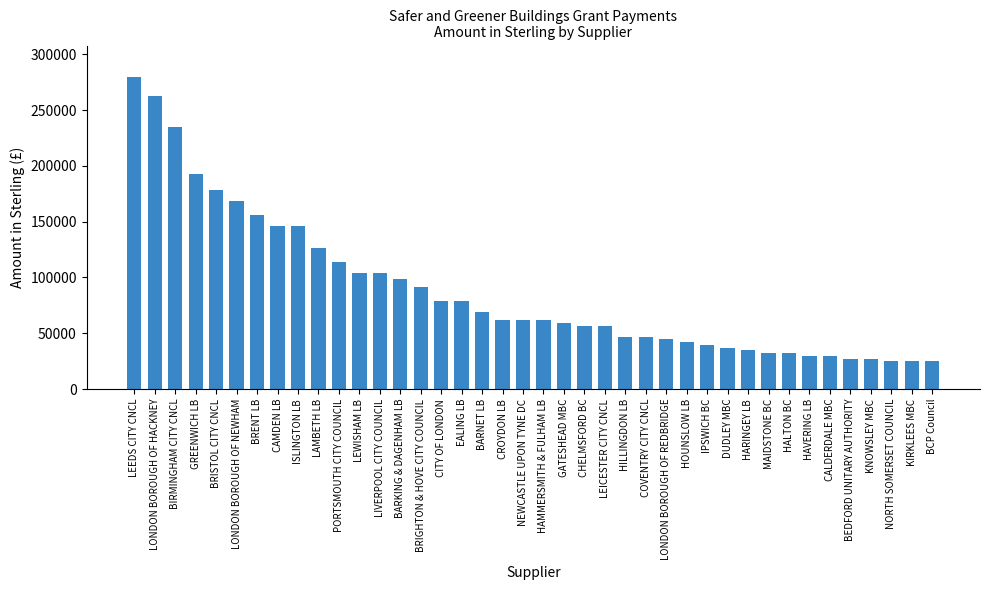

Where is the data nearest to the value 152291?

BRENT LB